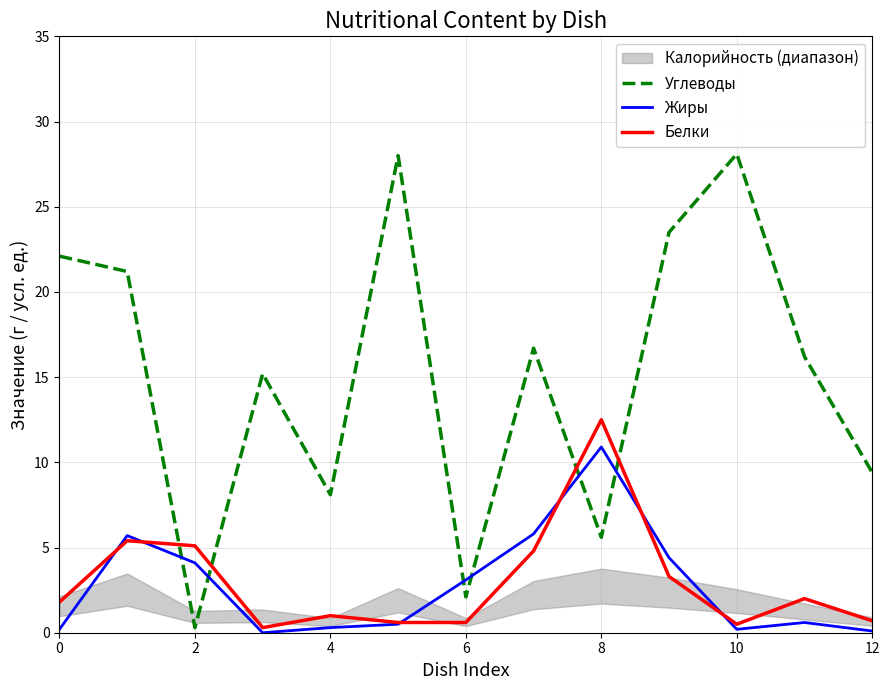

How many lines are shown in the chart?

3